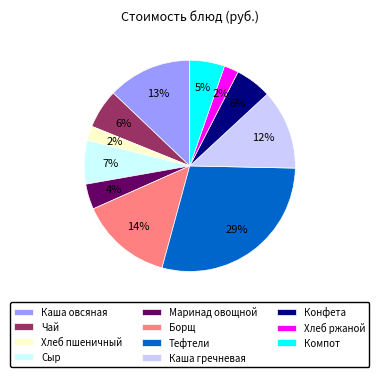

Which category has the biggest portion of the pie?

Тефтели